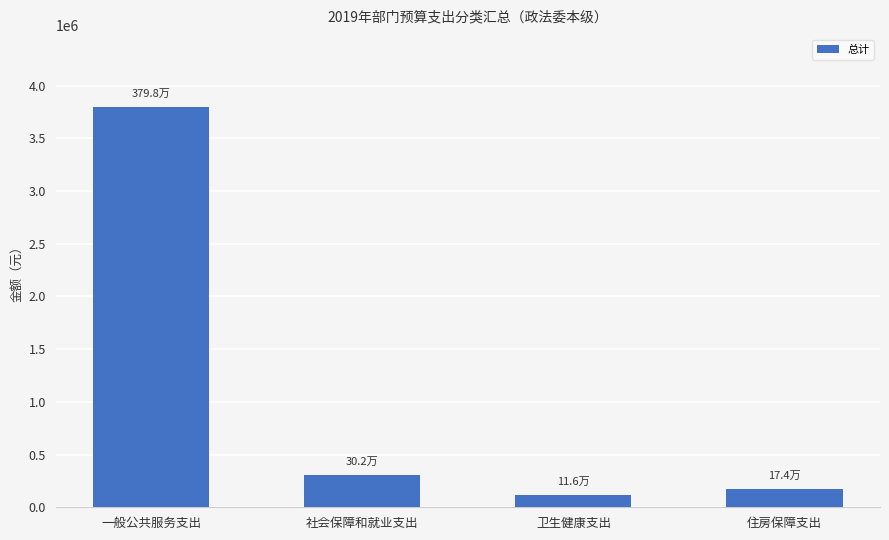

Reading right to left, transcribe all the data shown in this chart.

173903.0	115935.4	302360.2	3797544.5